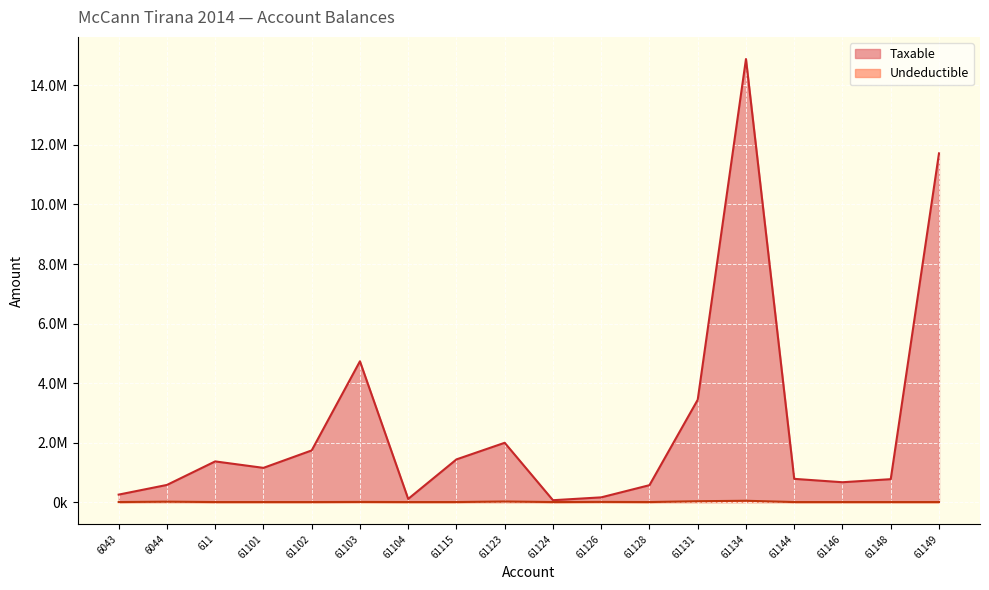

Does the chart display data point markers on the line(s)?

No